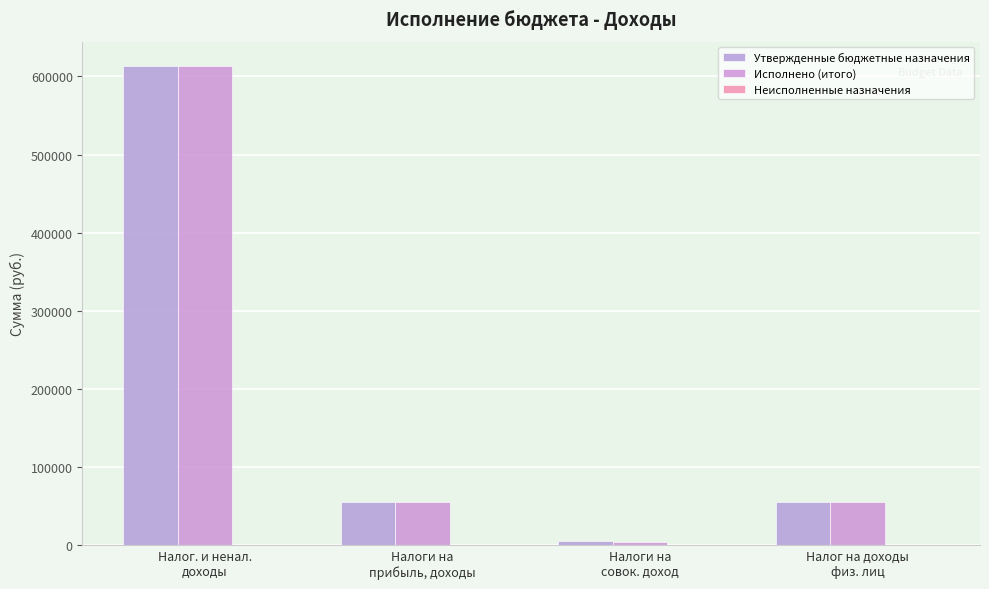

What is the difference between the second highest and minimum values in the Утвержденные бюджетные назначения series?

50780.0